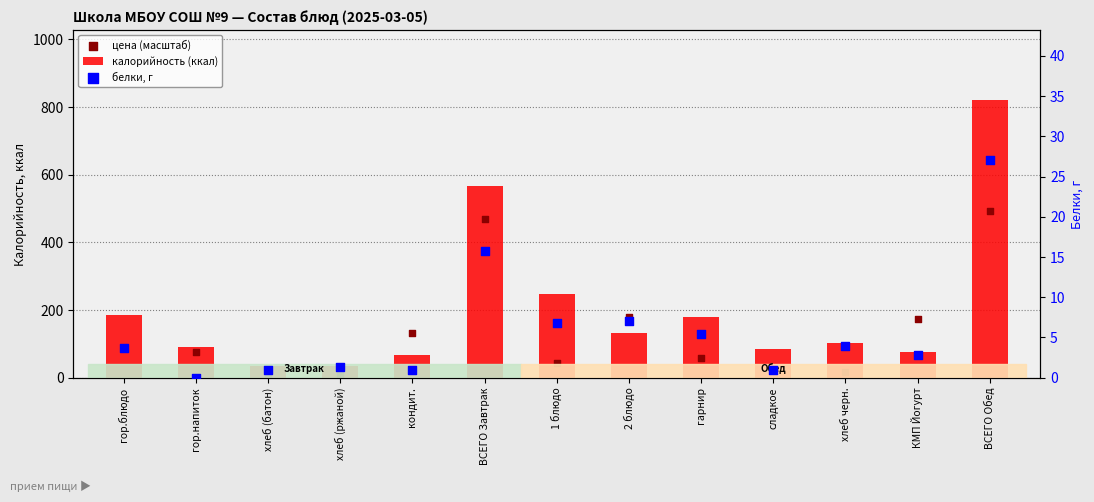

Is the value of белки, г at ВСЕГО Завтрак greater than the value of цена (масштаб) at хлеб черн.?

No